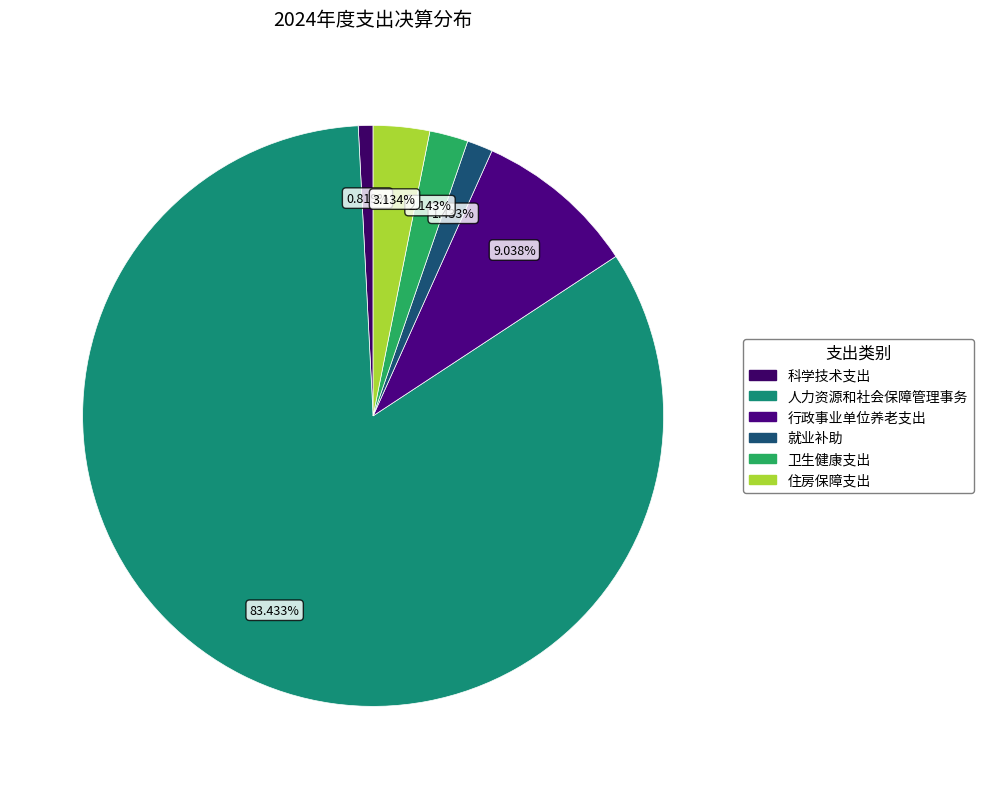

Between 住房保障支出 and 科学技术支出, which is larger?

住房保障支出